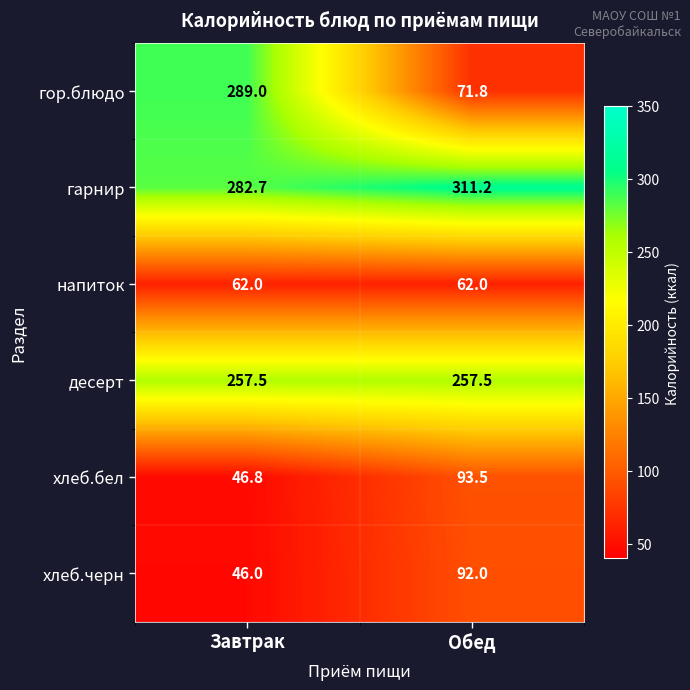

Which series has the widest spread of values?

гор.блюдо